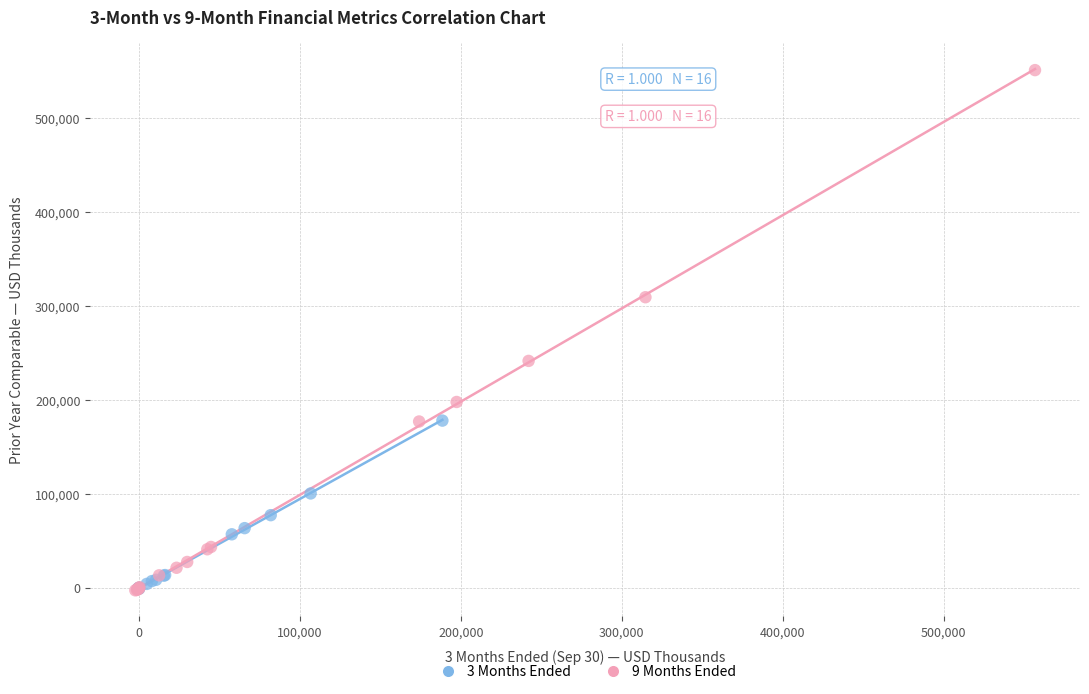

Which series reaches the maximum Y coordinate?

9 Months Ended